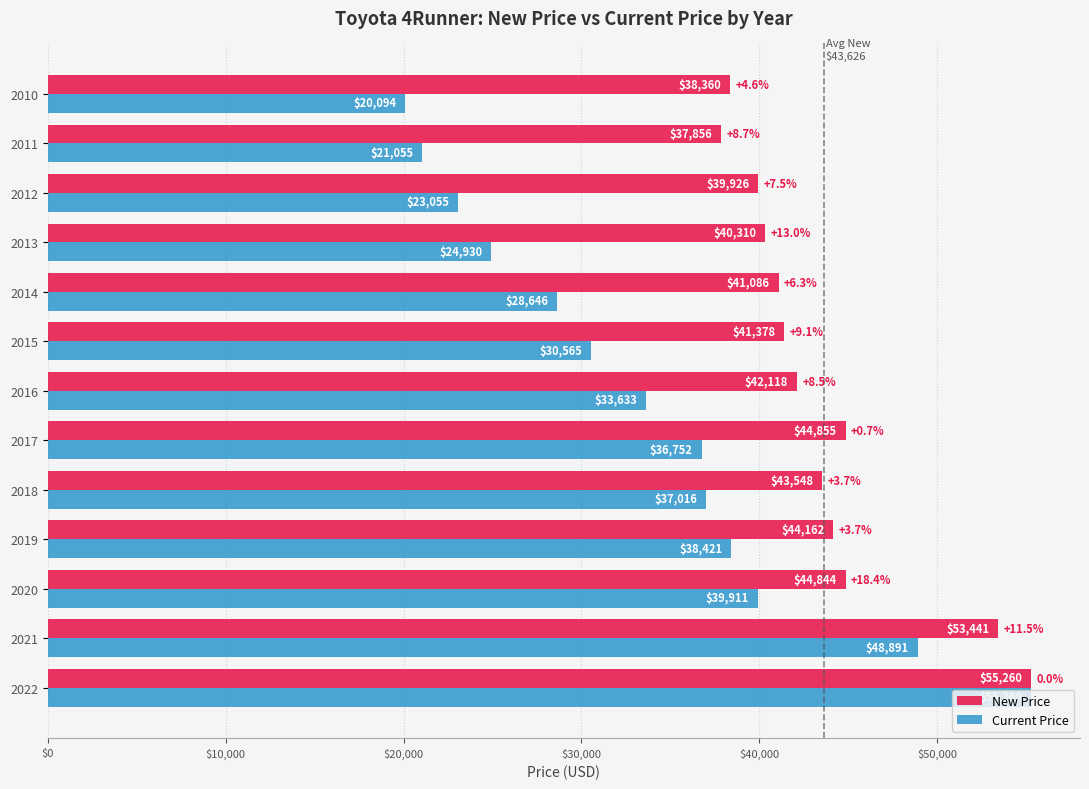

What value does the New Price series have at 2017?

44855